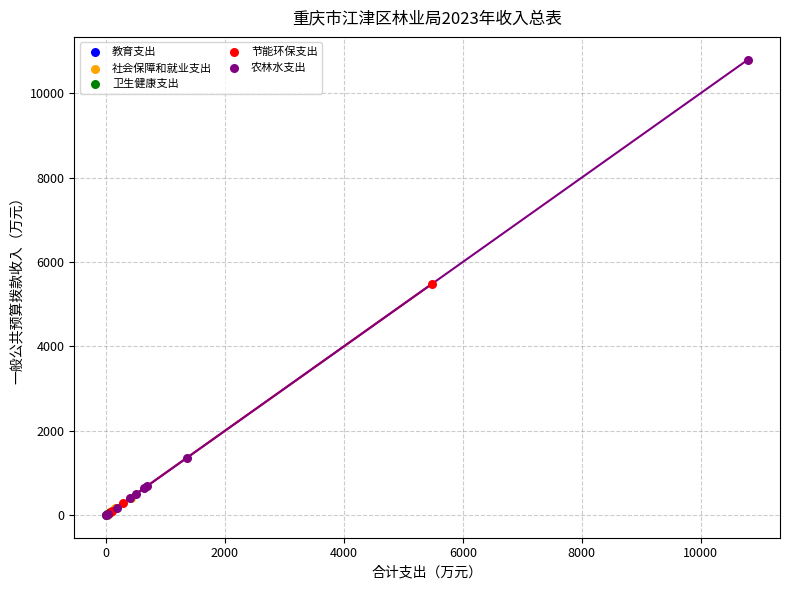

What are all the series names shown in the legend?

教育支出, 社会保障和就业支出, 卫生健康支出, 节能环保支出, 农林水支出